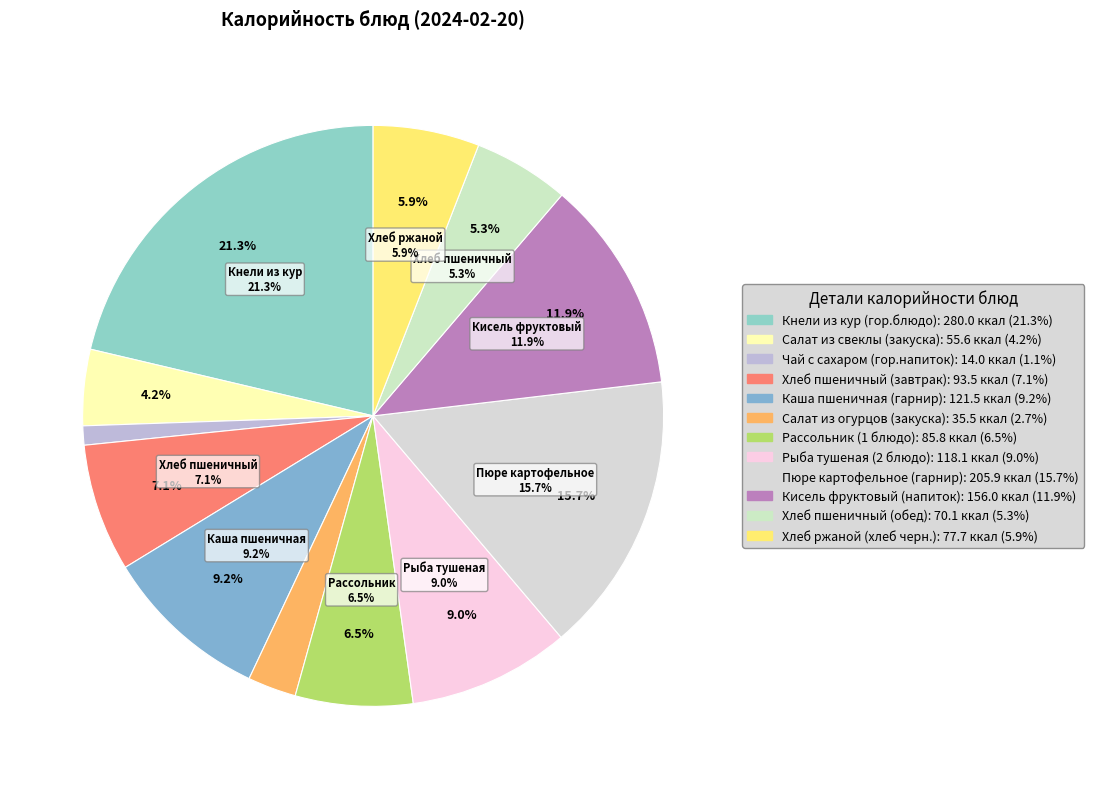

To the nearest percent, what percentage of the pie is Каша пшеничная (гарнир)?

9%